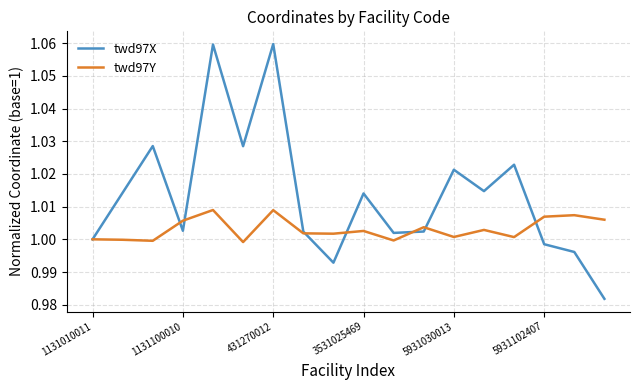

Is this an area chart (filled region under the line)?

No